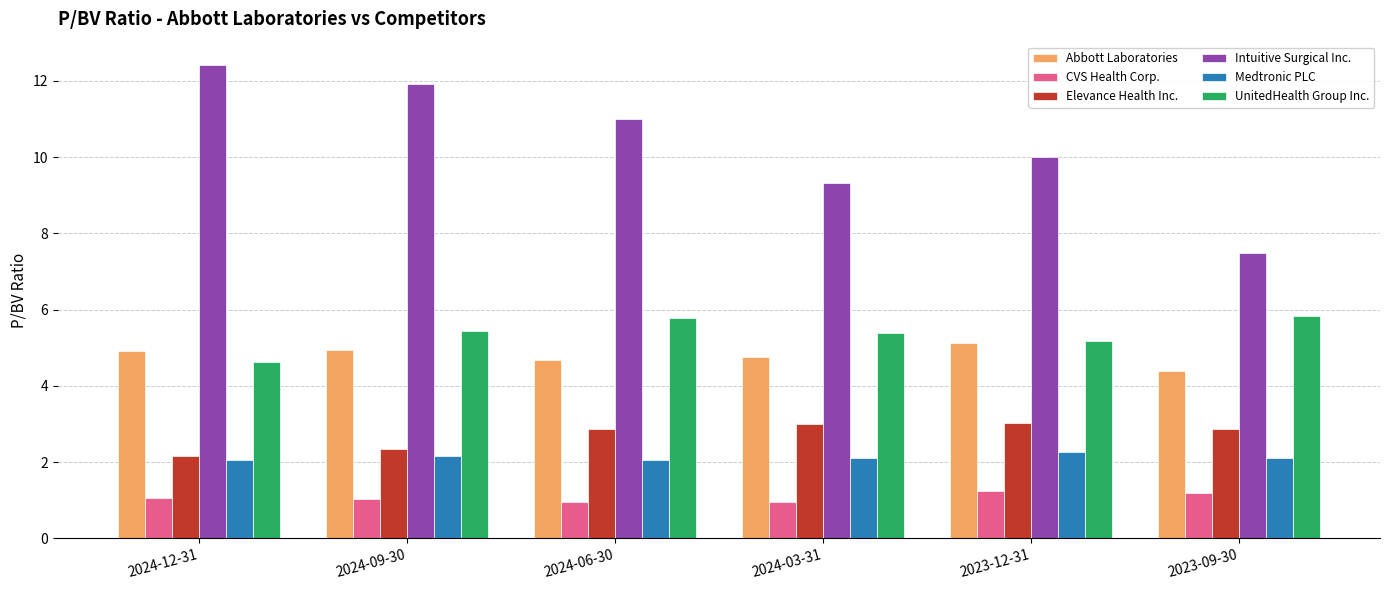

What are all the series names shown in the legend?

Abbott Laboratories, CVS Health Corp., Elevance Health Inc., Intuitive Surgical Inc., Medtronic PLC, UnitedHealth Group Inc.